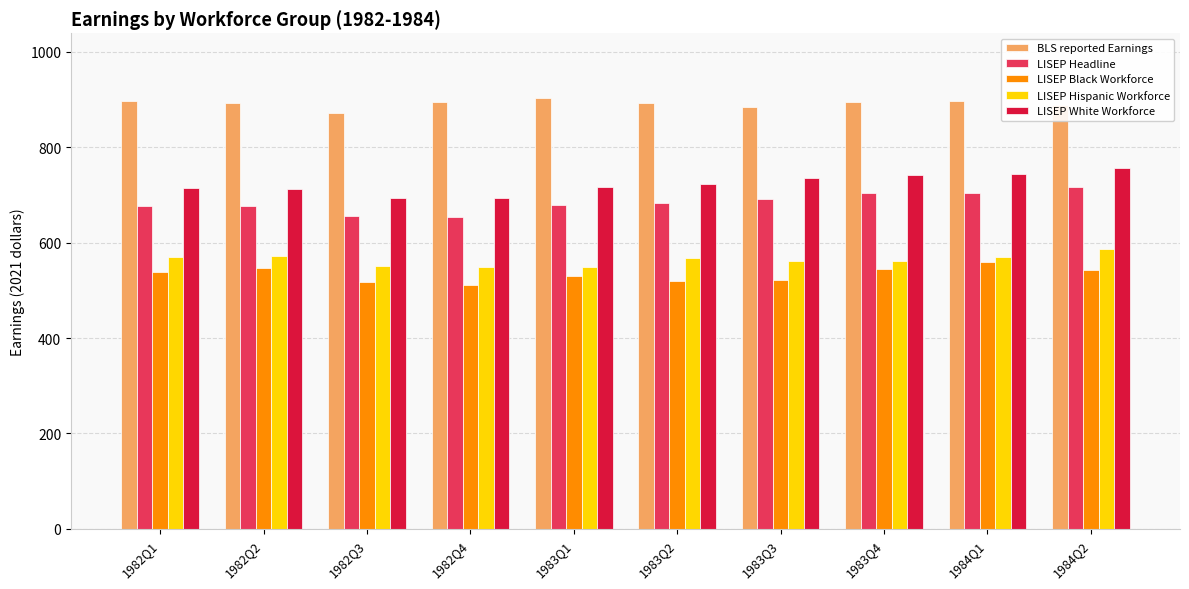

How many series are shown in this chart?

5